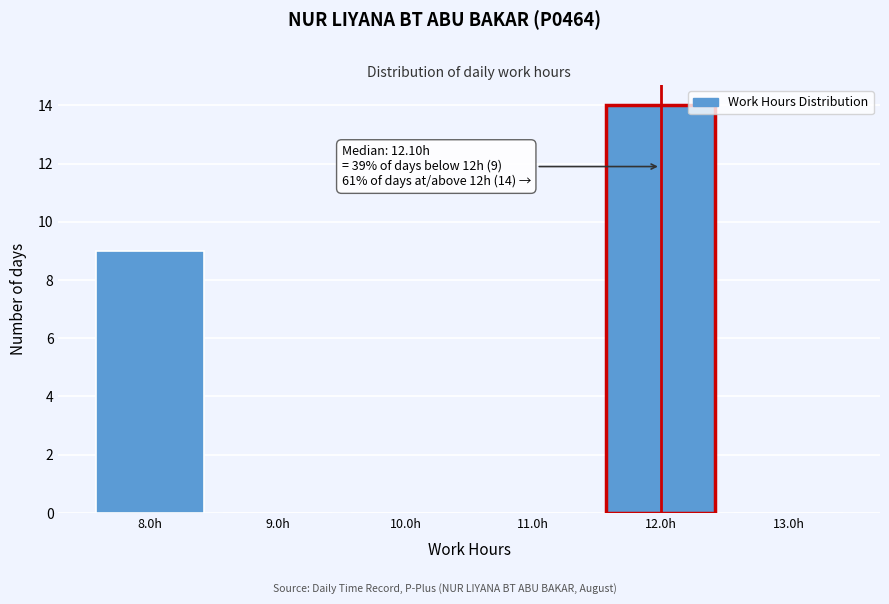

Over which range of the x-axis is the bar tallest?

11.5 to 12.5